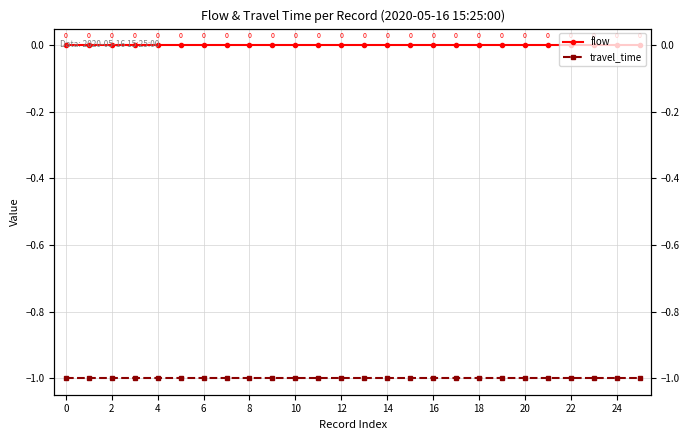

Between 8 and 18, which series saw the biggest shift?

flow